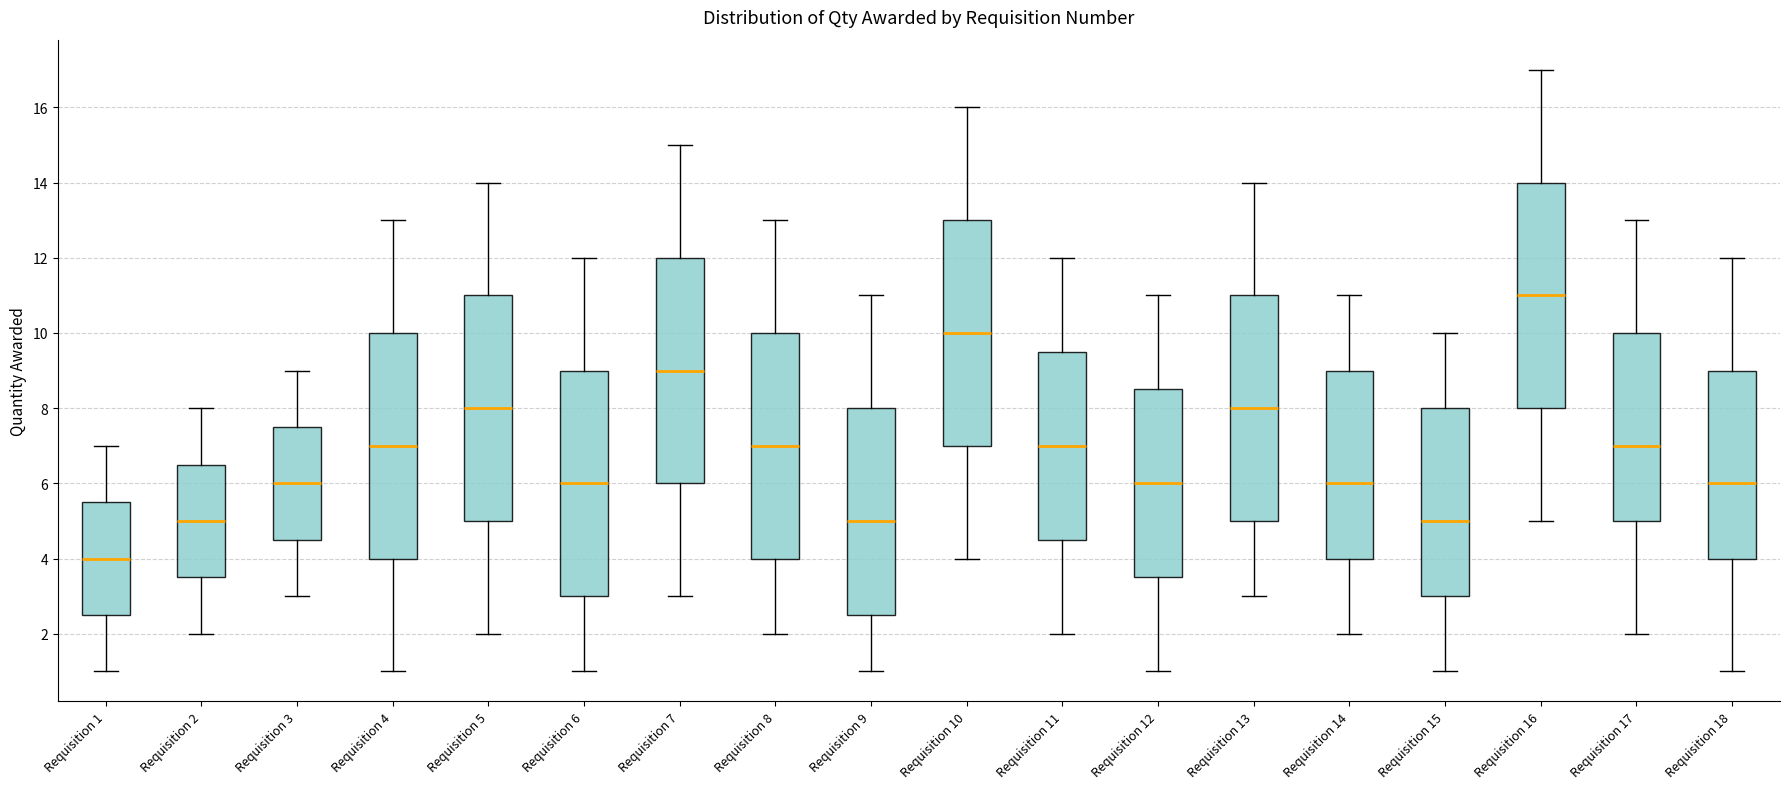

Reading left to right, transcribe this box plot: for each box, give where its median line is, the range the box spans, and where its two whiskers end, as read against the y-axis. The values are not printed on the chart, so give them approximately, as read against the axis.

Requisition 1: median 4.0, box 2.6 to 5.6, whiskers 1.0 to 7.0
Requisition 2: median 5.0, box 3.6 to 6.6, whiskers 2.0 to 8.0
Requisition 3: median 6.0, box 4.6 to 7.6, whiskers 3.0 to 9.0
Requisition 4: median 7.0, box 4.0 to 10.0, whiskers 1.0 to 13.0
Requisition 5: median 8.0, box 5.0 to 11.0, whiskers 2.0 to 14.0
Requisition 6: median 6.0, box 3.0 to 9.0, whiskers 1.0 to 12.0
Requisition 7: median 9.0, box 6.0 to 12.0, whiskers 3.0 to 15.0
Requisition 8: median 7.0, box 4.0 to 10.0, whiskers 2.0 to 13.0
Requisition 9: median 5.0, box 2.6 to 8.0, whiskers 1.0 to 11.0
Requisition 10: median 10.0, box 7.0 to 13.0, whiskers 4.0 to 16.0
Requisition 11: median 7.0, box 4.6 to 9.6, whiskers 2.0 to 12.0
Requisition 12: median 6.0, box 3.6 to 8.6, whiskers 1.0 to 11.0
Requisition 13: median 8.0, box 5.0 to 11.0, whiskers 3.0 to 14.0
Requisition 14: median 6.0, box 4.0 to 9.0, whiskers 2.0 to 11.0
Requisition 15: median 5.0, box 3.0 to 8.0, whiskers 1.0 to 10.0
Requisition 16: median 11.0, box 8.0 to 14.0, whiskers 5.0 to 17.0
Requisition 17: median 7.0, box 5.0 to 10.0, whiskers 2.0 to 13.0
Requisition 18: median 6.0, box 4.0 to 9.0, whiskers 1.0 to 12.0